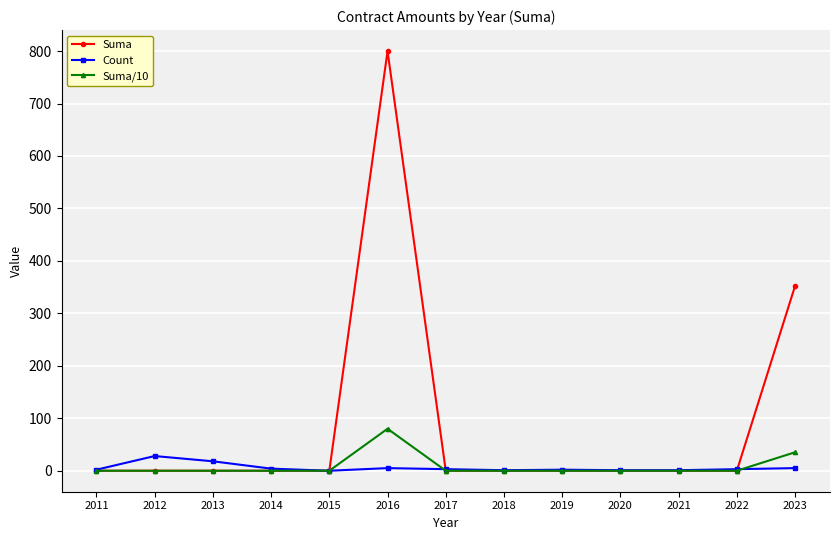

Which category has the highest value in the Suma series?

2016